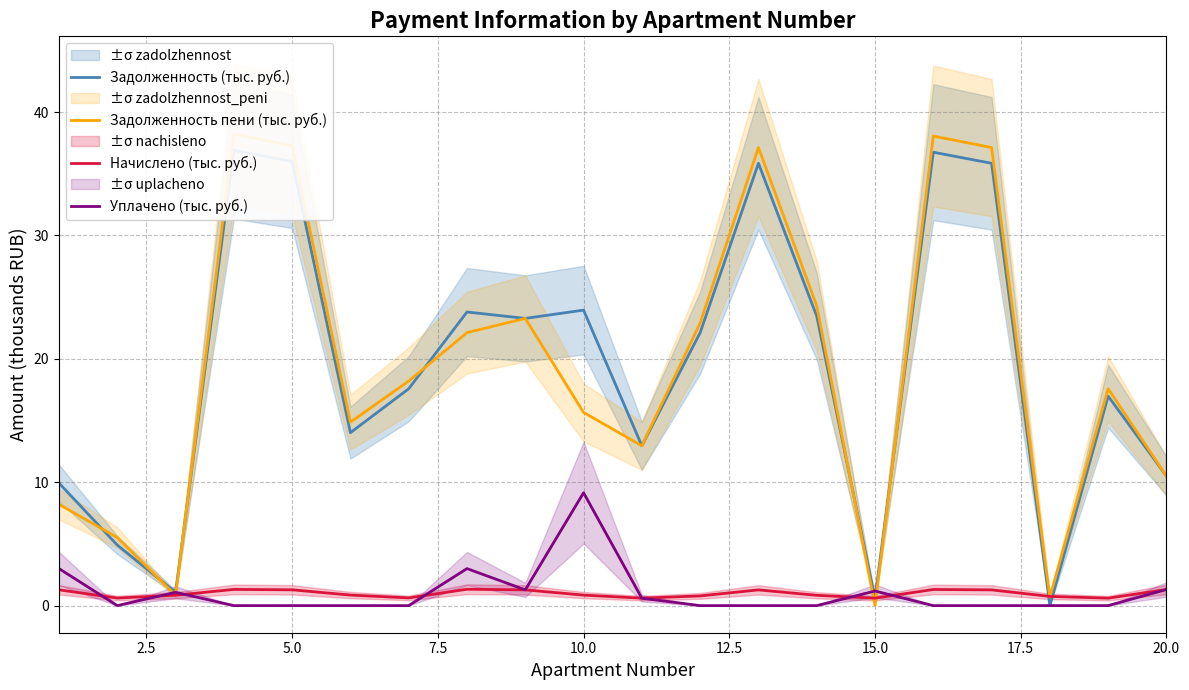

Reading left to right, transcribe all the data shown in this chart.

Задолженность (тыс. руб.): 9.9	4.9	1.1	36.9	36.0	14.0	17.6	23.8	23.3	24.0	13.0	22.1	35.9	23.5	0.6	36.7	35.9	0.0	17.0	10.5
Задолженность пени (тыс. руб.): 8.2	5.5	0.8	38.2	37.3	14.9	18.2	22.1	23.3	15.7	13.0	22.9	37.1	24.3	0.0	38.1	37.1	0.7	17.6	10.5
Начислено (тыс. руб.): 1.3	0.6	0.8	1.3	1.3	0.9	0.6	1.3	1.3	0.9	0.6	0.8	1.3	0.8	0.6	1.3	1.3	0.7	0.6	1.3
Уплачено (тыс. руб.): 3.0	0.0	1.1	0.0	0.0	0.0	0.0	3.0	1.3	9.1	0.6	0.0	0.0	0.0	1.2	0.0	0.0	0.0	0.0	1.3